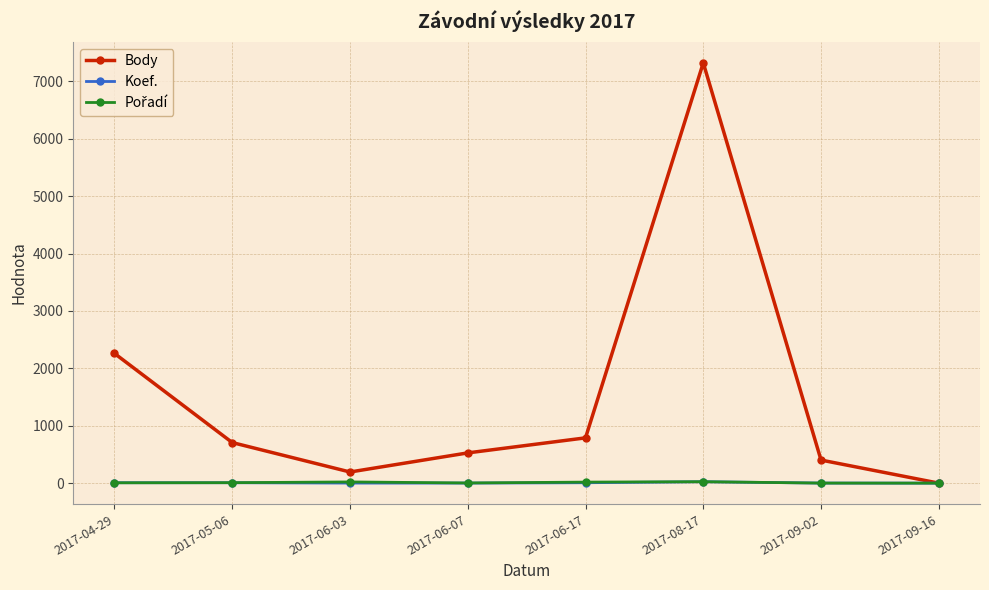

True or false: Koef. has more than 0 points higher than both neighbors.

True